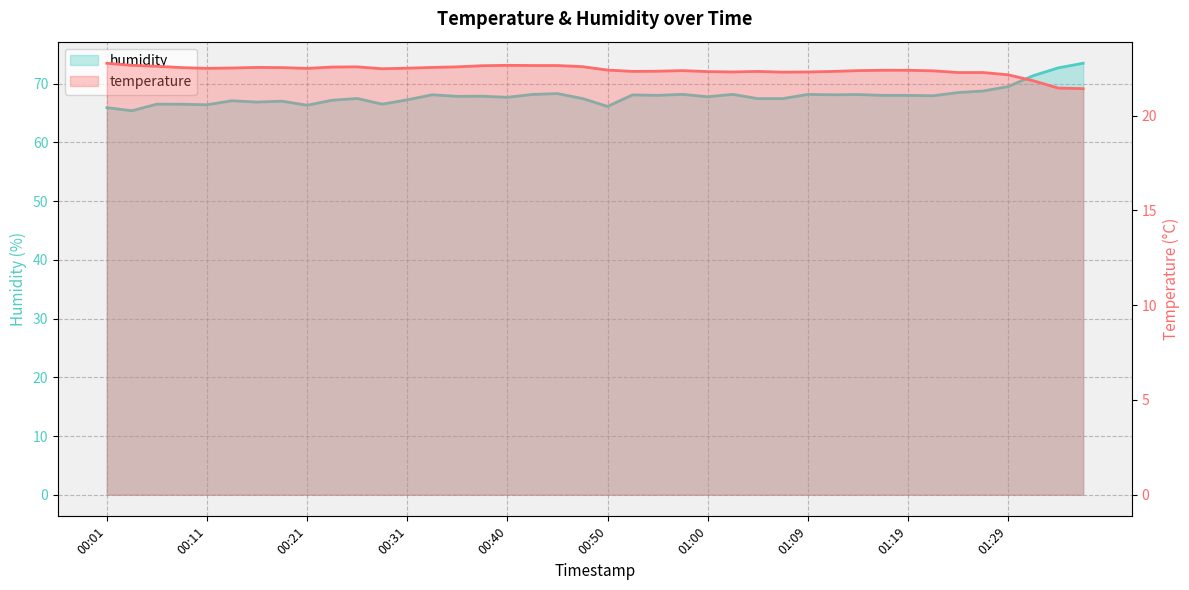

At how many categories does at least one series exceed 64?

40